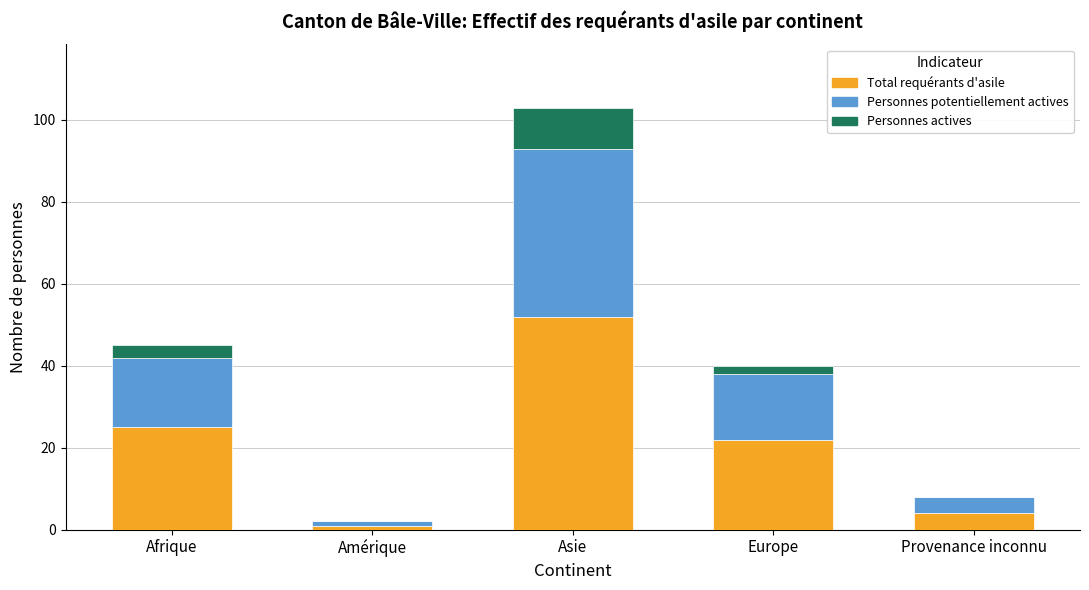

The value of Total requérants d'asile at Europe is 22. True or false?

True